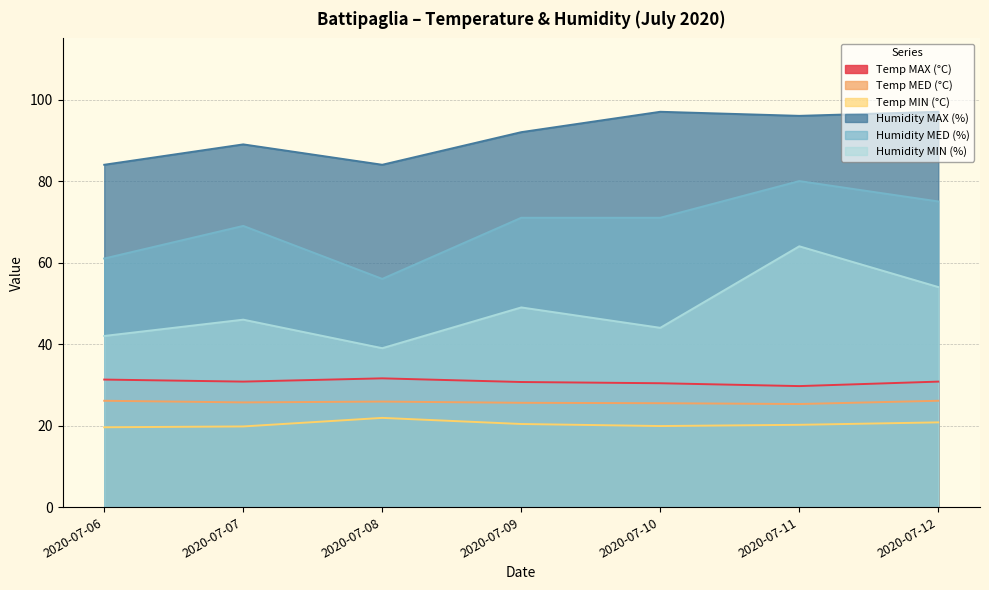

What is the difference between the second highest and second lowest values in the Humidity MIN (%) series?

12.0